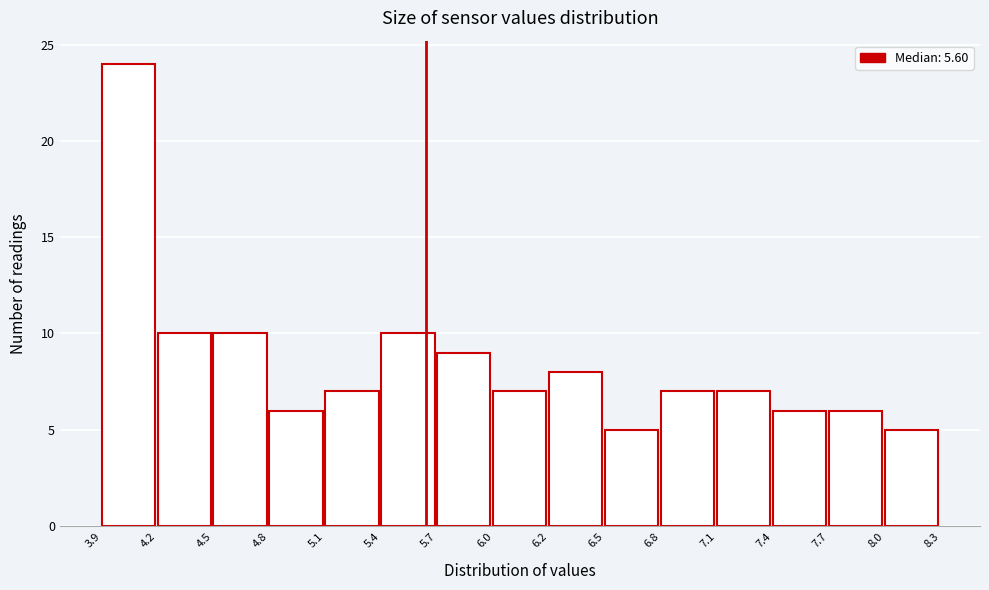

Reading left to right, list every bar in this chart as the range it spans on the x-axis followed by its height. The values are not printed on the chart, so give them approximately, as read against the axis.

3.9 to 4.2: 24
4.2 to 4.5: 10
4.5 to 4.8: 10
4.8 to 5.1: 6
5.1 to 5.4: 7
5.4 to 5.7: 10
5.7 to 6.0: 9
6.0 to 6.2: 7
6.2 to 6.5: 8
6.5 to 6.8: 5
6.8 to 7.1: 7
7.1 to 7.4: 7
7.4 to 7.7: 6
7.7 to 8.0: 6
8.0 to 8.3: 5